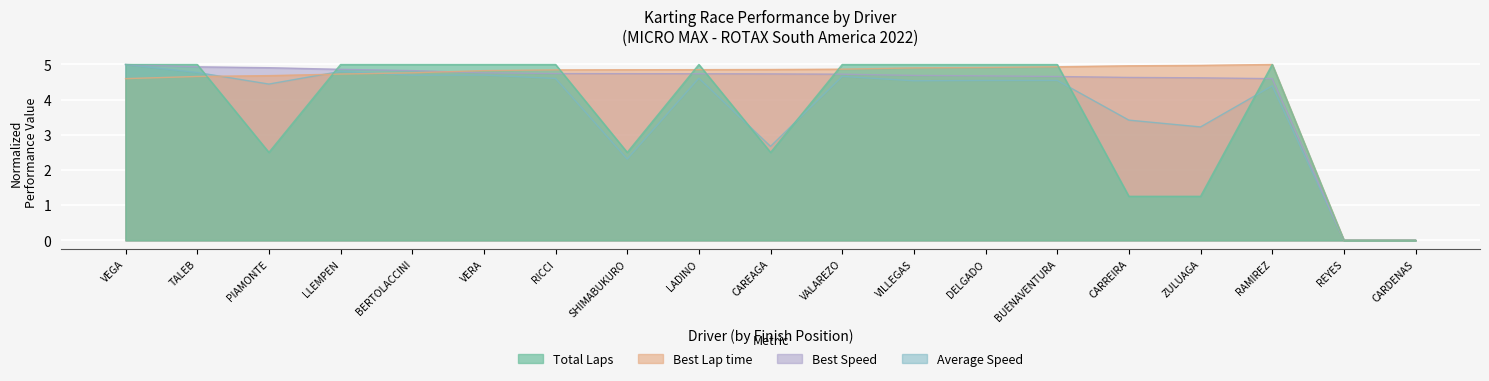

What is the difference between the maximum and second lowest values in the Total Laps series?

5.0